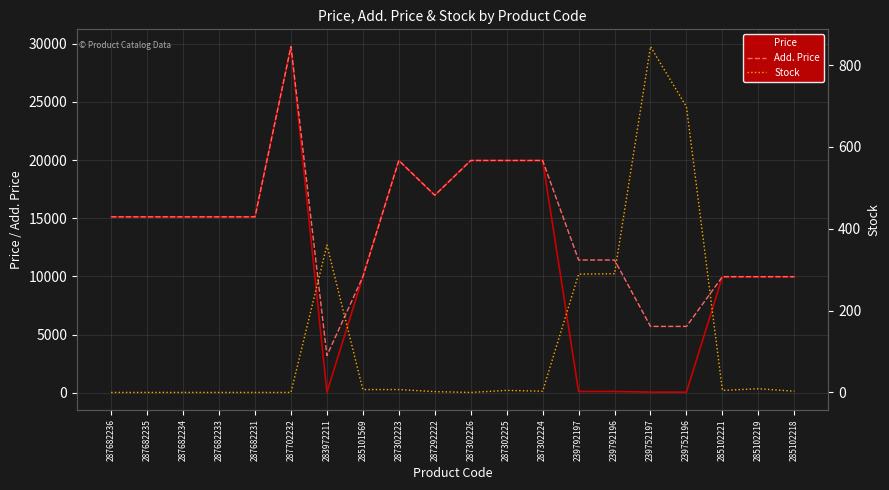

The Add. Price series shows 50431.3 at 287702232. True or false?

False